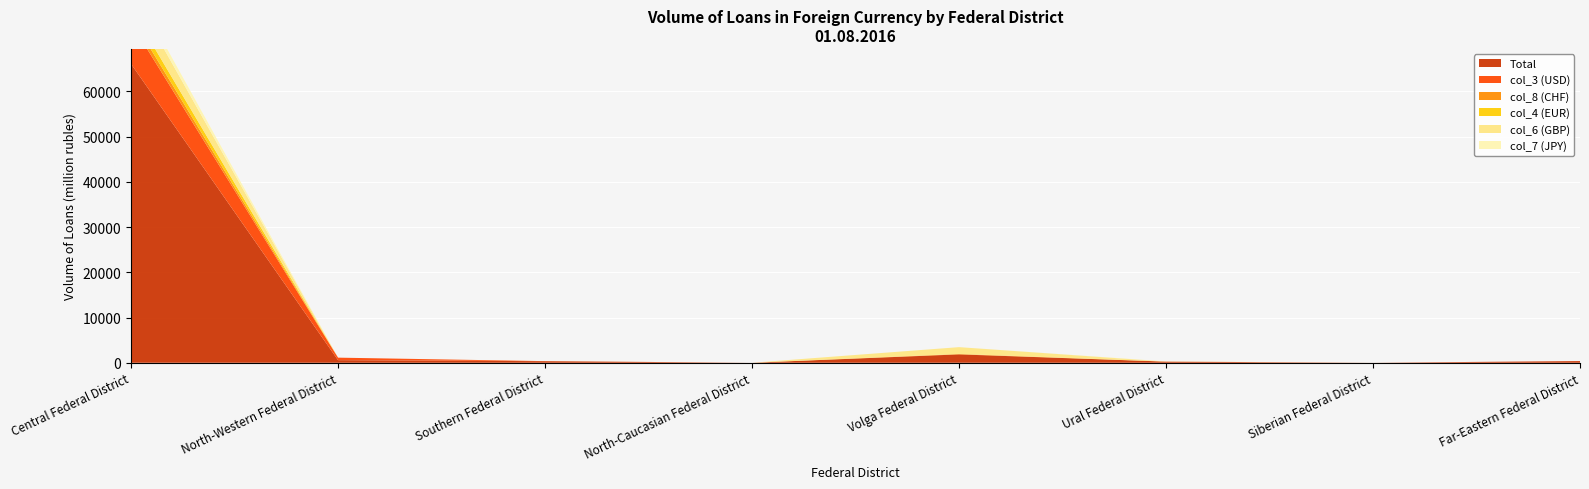

Reading left to right, extract all data points from this chart.

Total: 66101	578	349	0	1852	255	3	375
col_3 (USD): 9049	553	7	0	47	0	0	0
col_8 (CHF): 1383	0	0	0	2	0	3	0
col_4 (EUR): 1846	0	6	0	60	0	0	0
col_6 (GBP): 3937	0	0	0	1493	0	0	0
col_7 (JPY): 1491	0	0	0	0	48	0	0